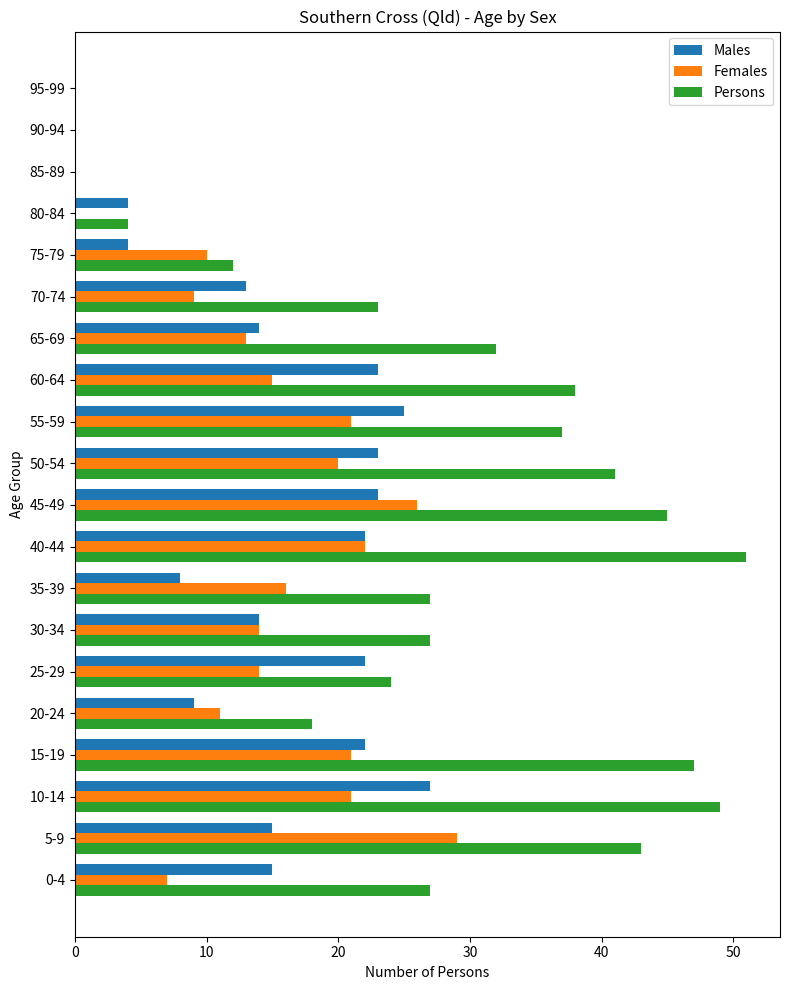

What is the sum of all Males values?

283